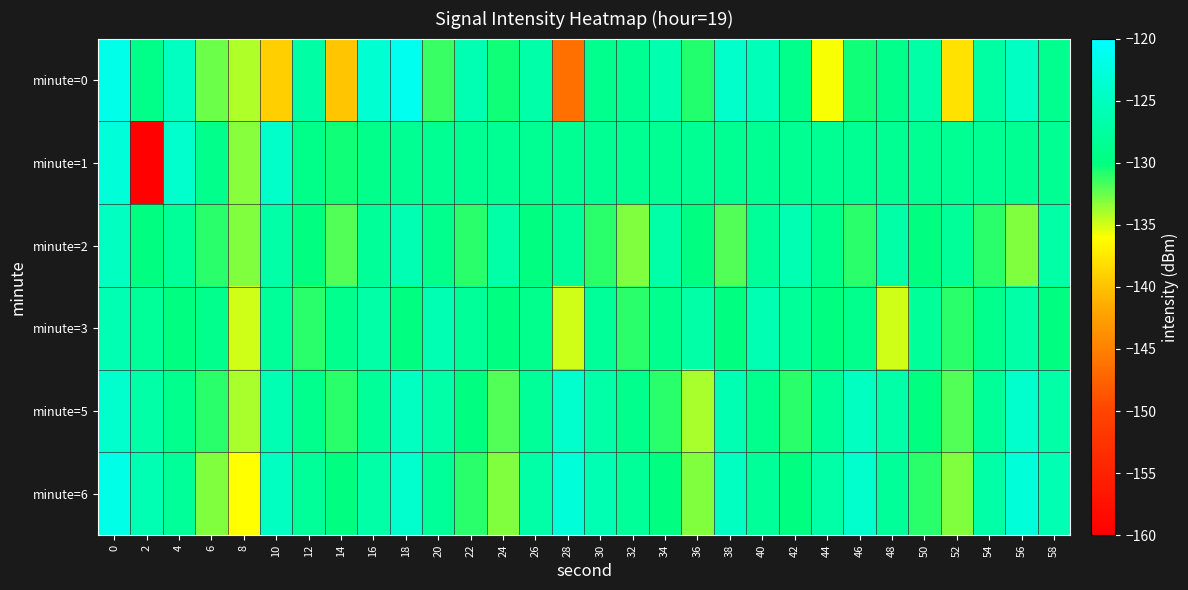

Count the number of data series in this chart.

6